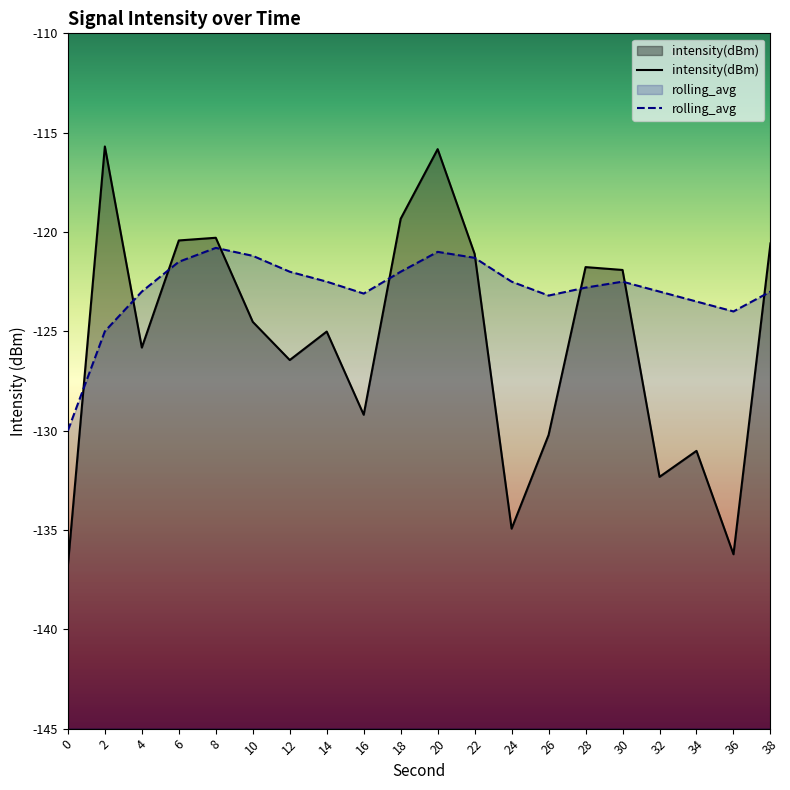

Reading left to right, what are all the values shown in this chart?

intensity(dBm): 0=-136.8	2=-115.7	4=-125.8	6=-120.4	8=-120.3	10=-124.5	12=-126.4	14=-125.0	16=-129.2	18=-119.3	20=-115.8	22=-121.1	24=-134.9	26=-130.2	28=-121.8	30=-121.9	32=-132.3	34=-131.0	36=-136.2	38=-120.6
rolling_avg: 0=-130.0	2=-125.0	4=-123.0	6=-121.5	8=-120.8	10=-121.2	12=-122.0	14=-122.5	16=-123.1	18=-122.0	20=-121.0	22=-121.3	24=-122.5	26=-123.2	28=-122.8	30=-122.5	32=-123.0	34=-123.5	36=-124.0	38=-123.0